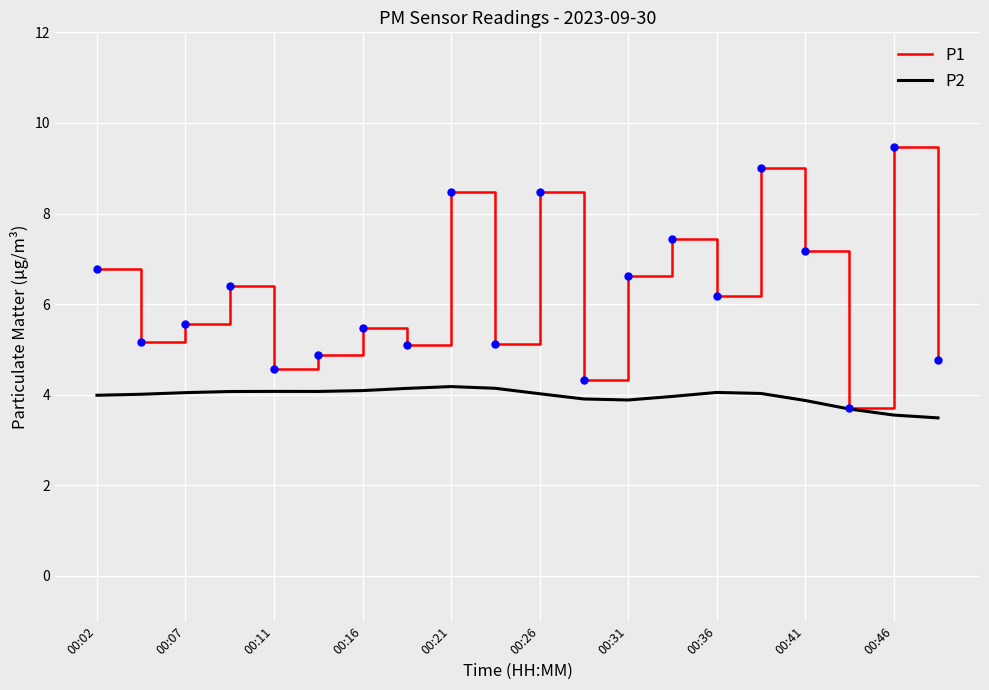

Which series has the largest range (max minus min)?

P1